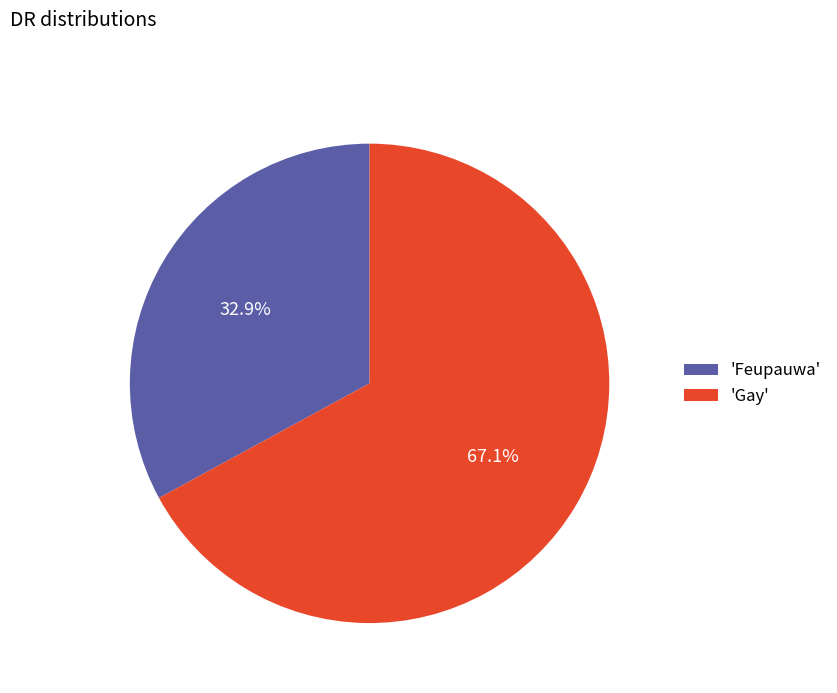

Is 'Feupauwa' the majority of the pie?

No